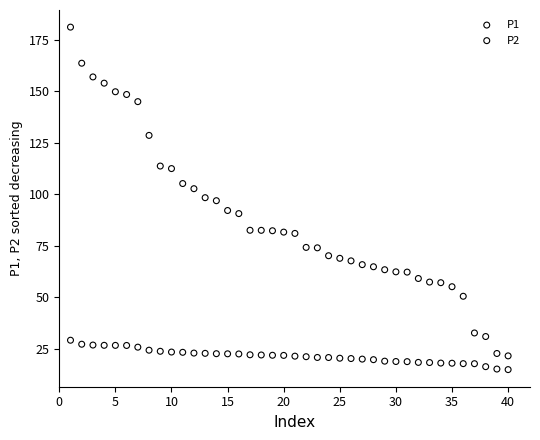

What is the X range (max minus min) for the scatter plot?

39.0